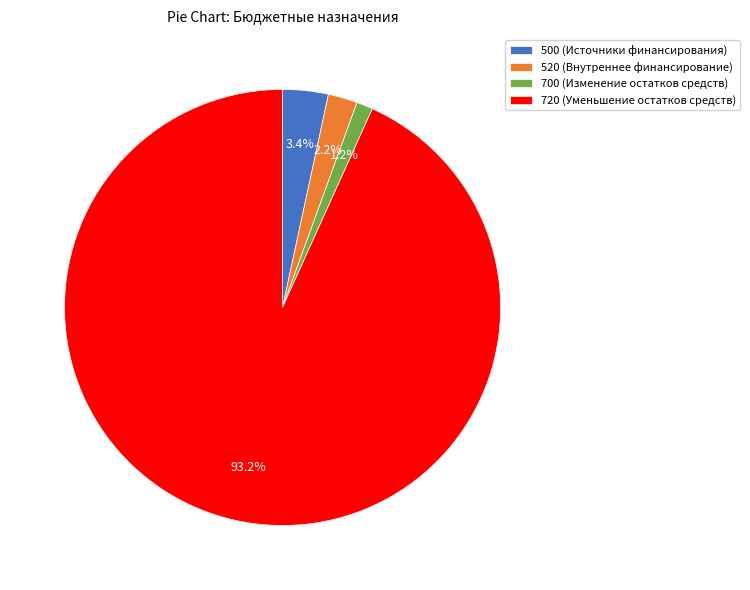

Approximately how many times larger is the value at 520 (Внутреннее финансирование) compared to 500 (Источники финансирования)?

0.6